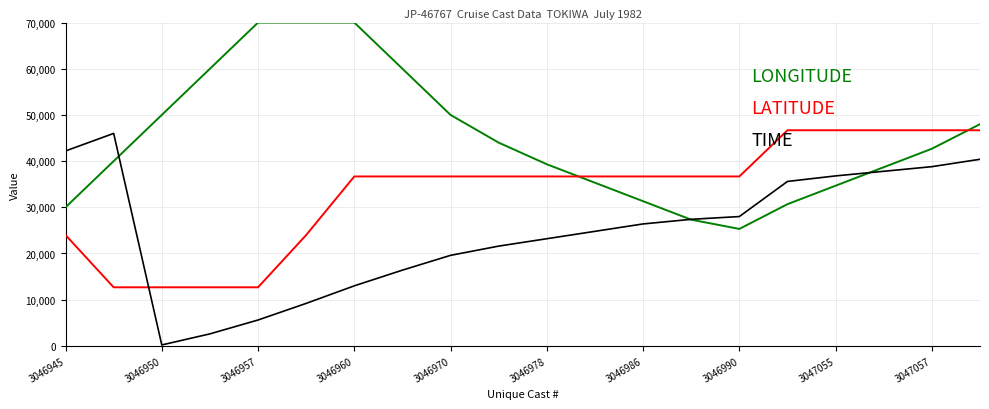

What is the greatest value displayed?

70000.0